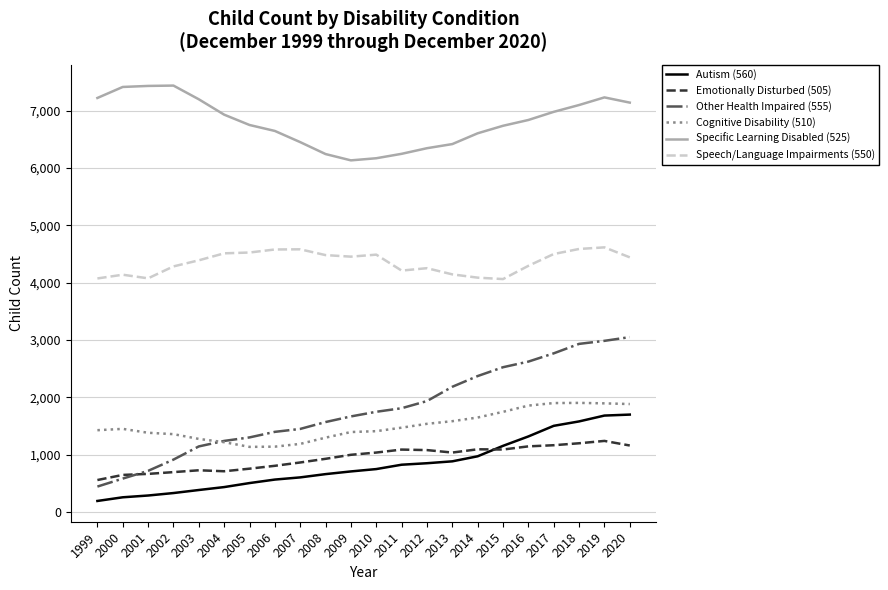

At 2017, list the series in order from largest to smallest.

Specific Learning Disabled (525), Speech/Language Impairments (550), Other Health Impaired (555), Cognitive Disability (510), Autism (560), Emotionally Disturbed (505)